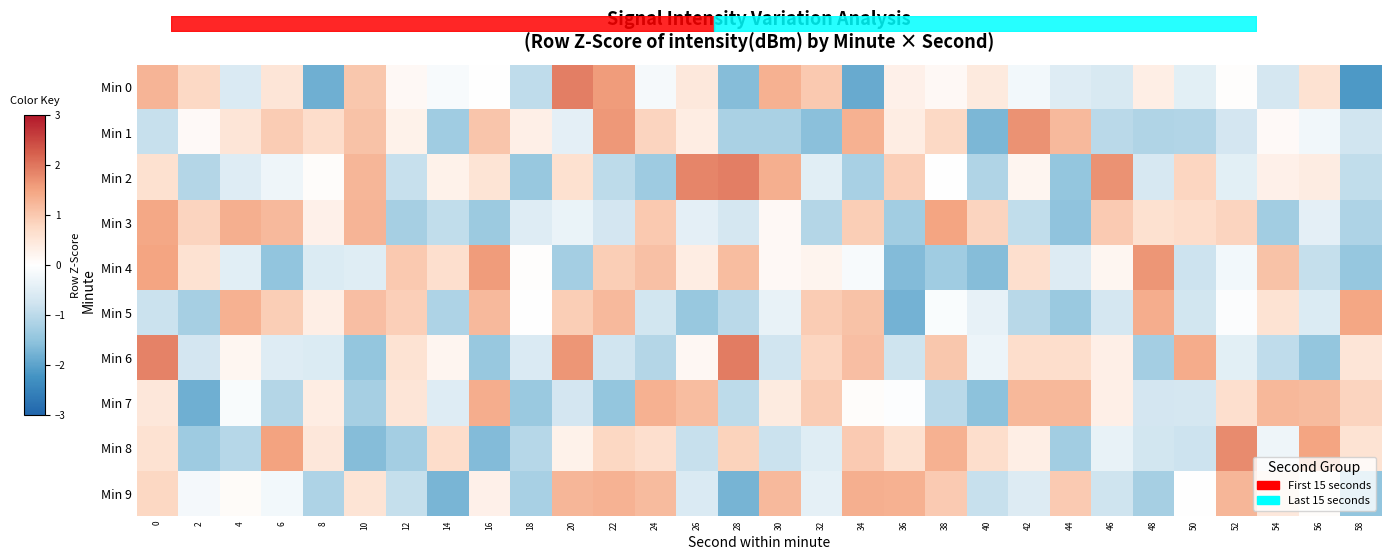

Is the value of Min 2 at 32 greater than the value of Min 3 at 28?

Yes